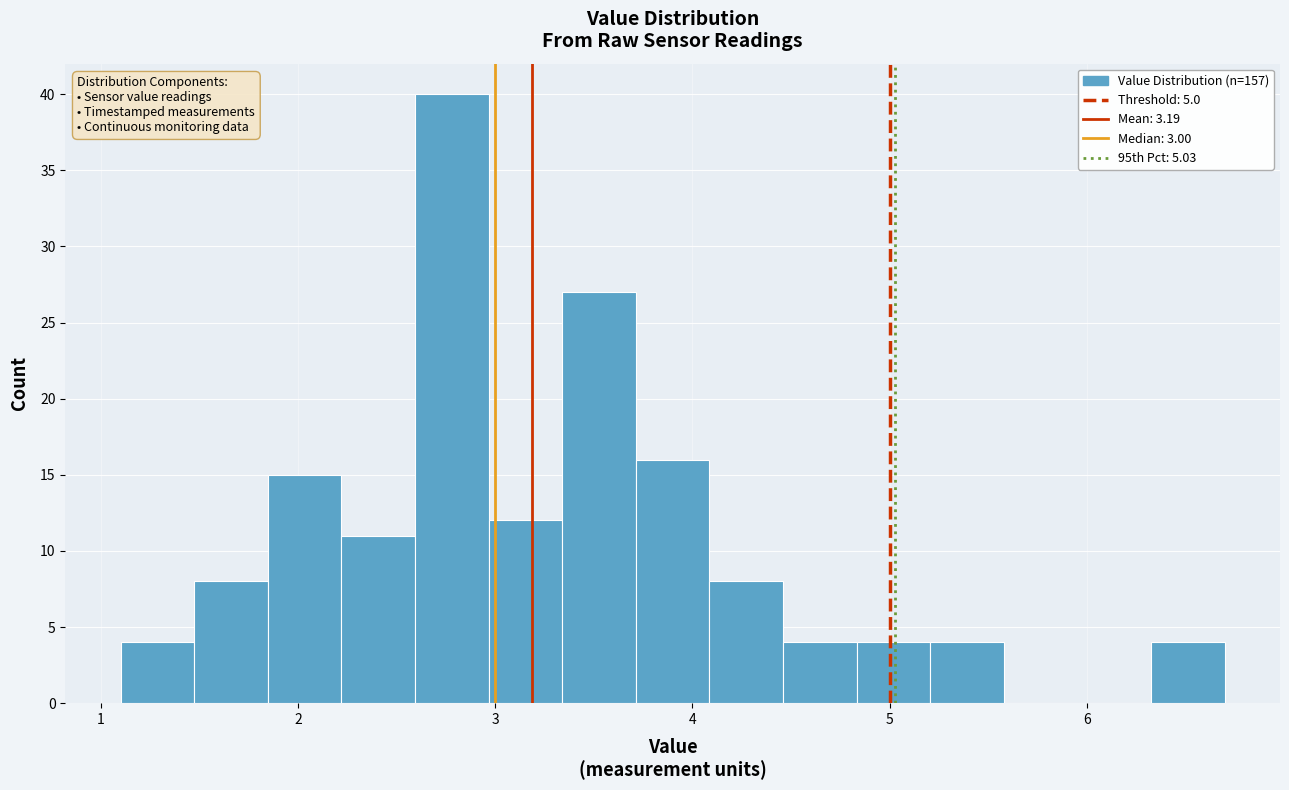

Read against the x-axis, roughly where is the centre of the tallest bar?

2.8